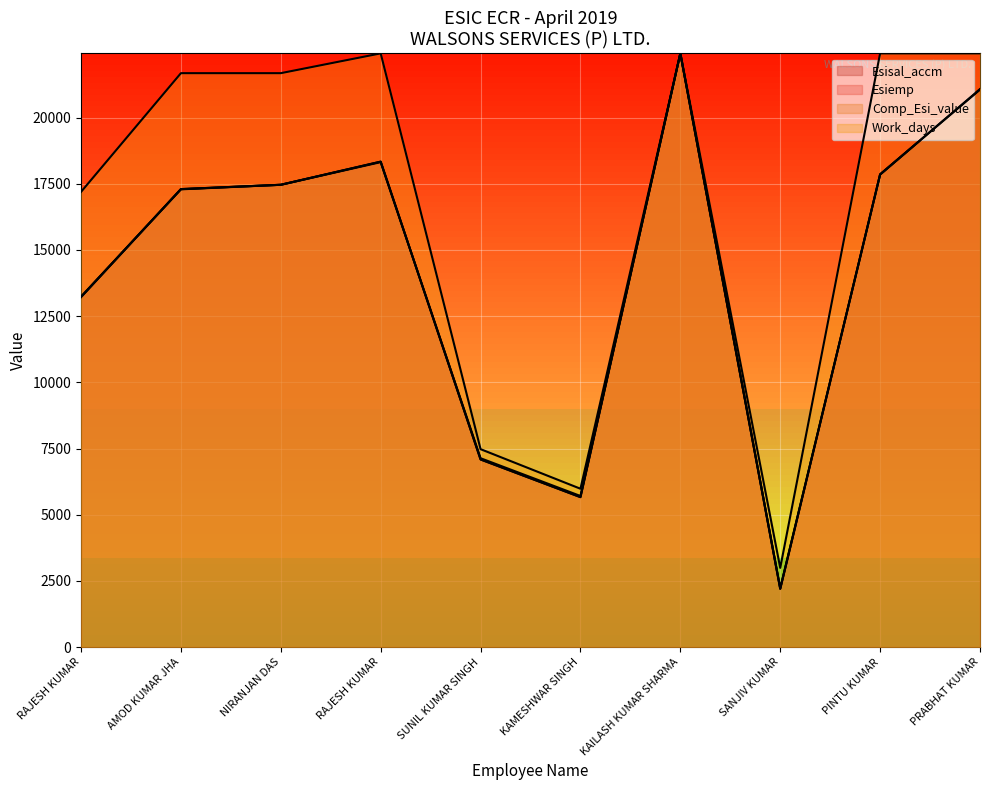

What is the difference between the Esiemp values at KAMESHWAR SINGH and PRABHAT KUMAR?

15350.8